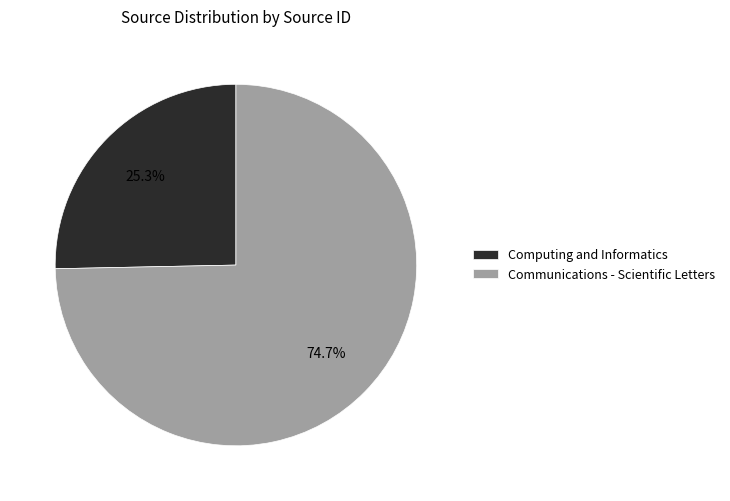

To the nearest percent, what is the difference between the largest and smallest slice percentages?

49%